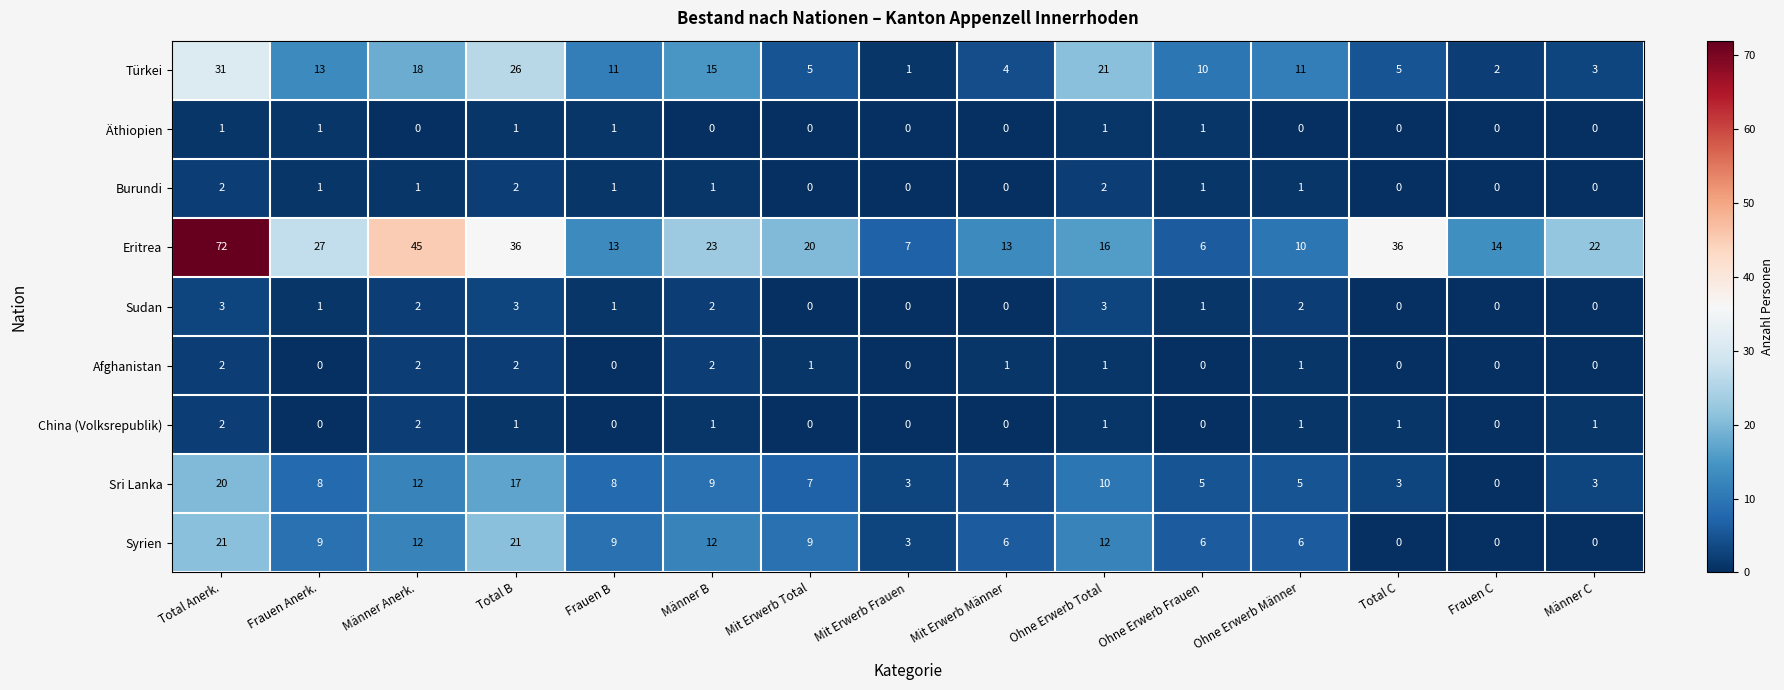

Count the number of categories in the chart.

15